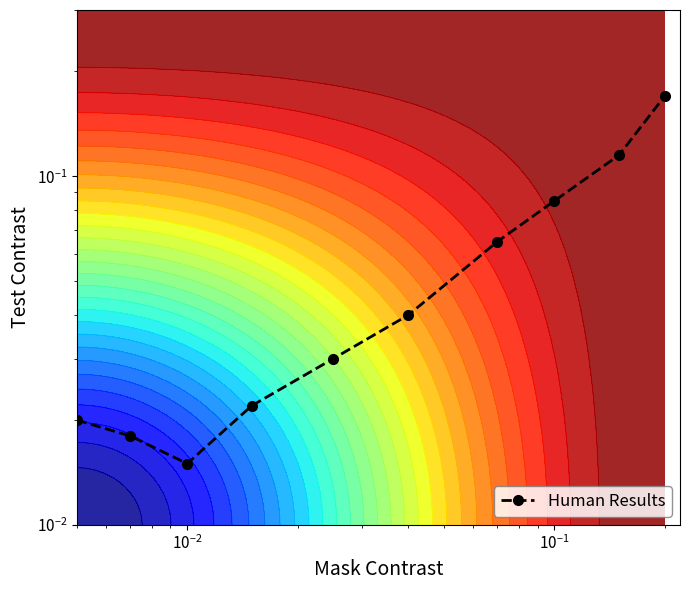

What is the difference between the maximum and minimum values?

0.2